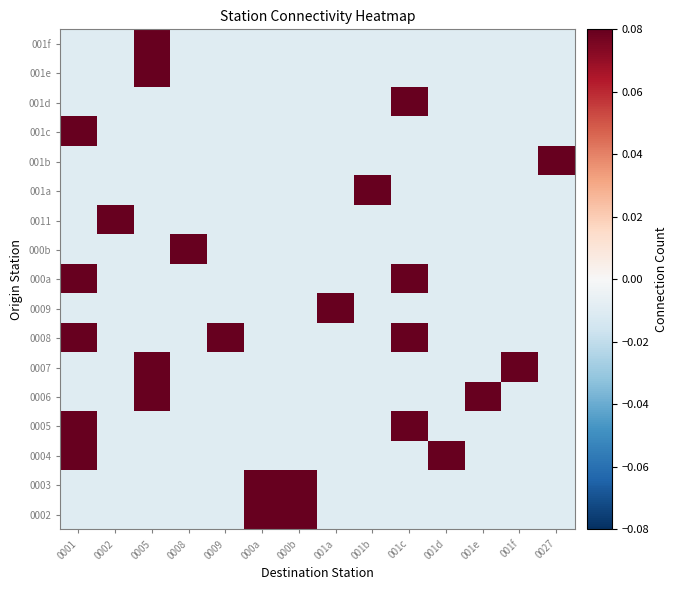

Which category has the highest value across all series?

000a